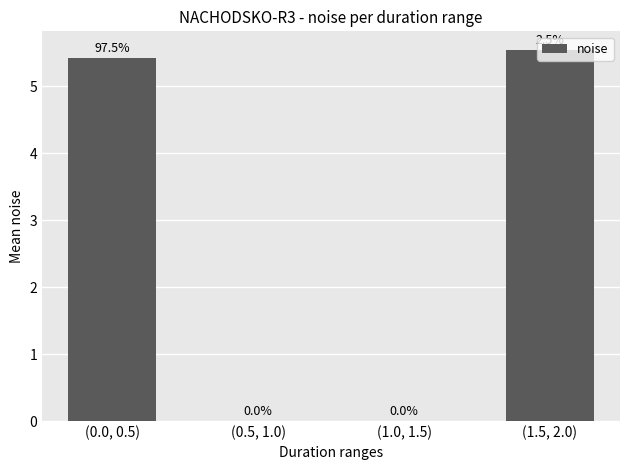

Count the number of data series in this chart.

1